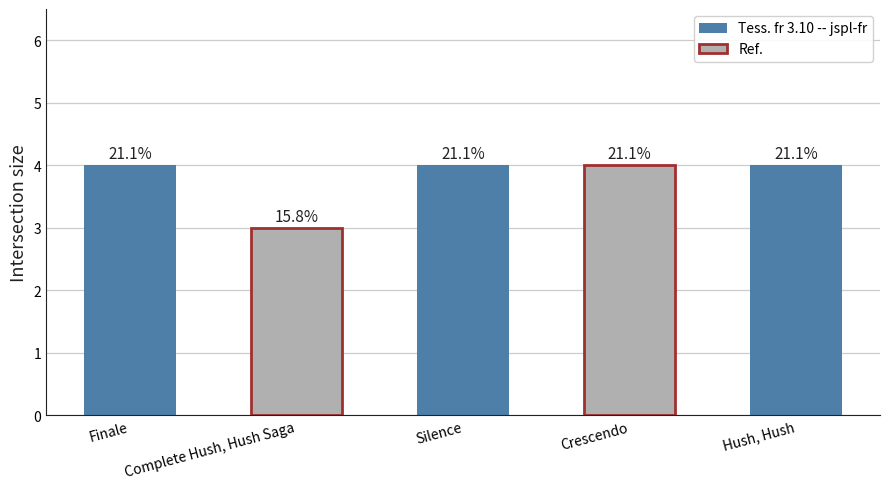

Rank the categories by value from highest to lowest.

Finale, Silence, Crescendo, Hush, Hush, Complete Hush, Hush Saga